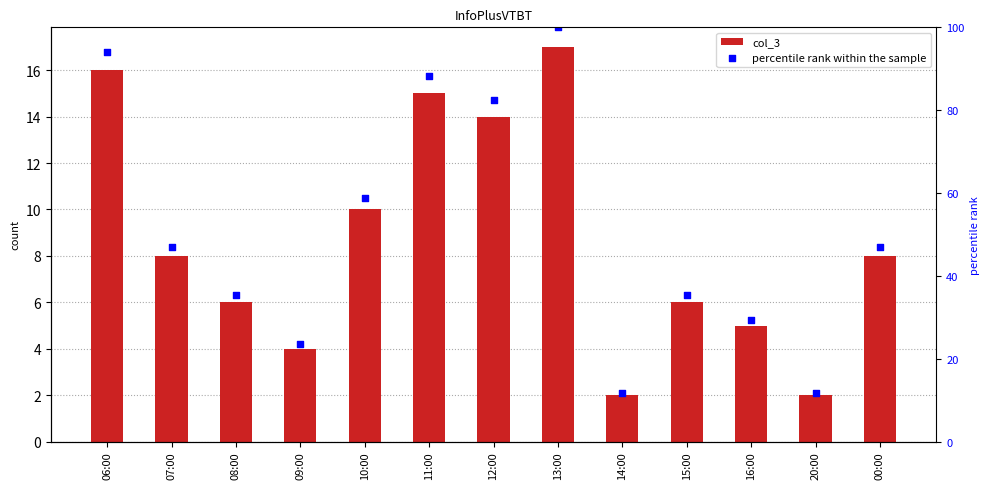

Which series has the widest spread of Y values?

percentile rank within the sample